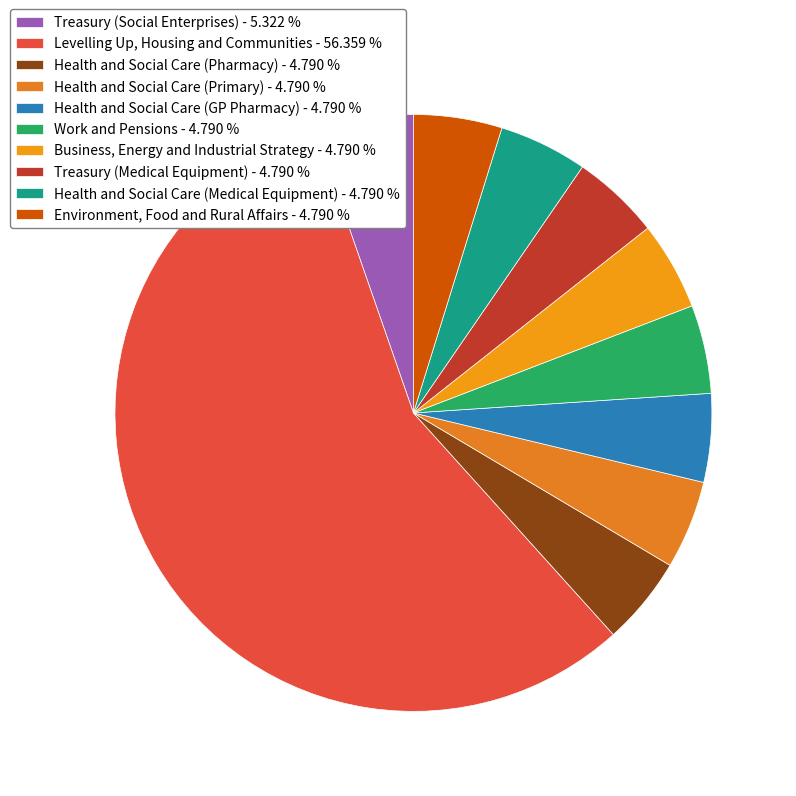

Count the number of slices in the pie.

10